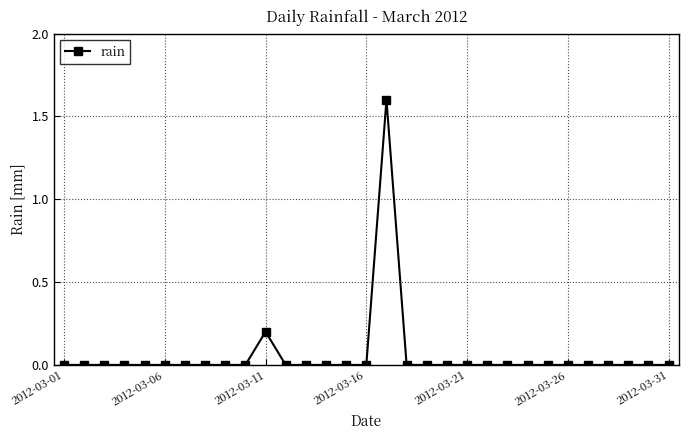

Reading left to right, what are all the values shown in this chart?

0.0	0.0	0.0	0.0	0.0	0.0	0.0	0.0	0.0	0.0	0.2	0.0	0.0	0.0	0.0	0.0	1.6	0.0	0.0	0.0	0.0	0.0	0.0	0.0	0.0	0.0	0.0	0.0	0.0	0.0	0.0